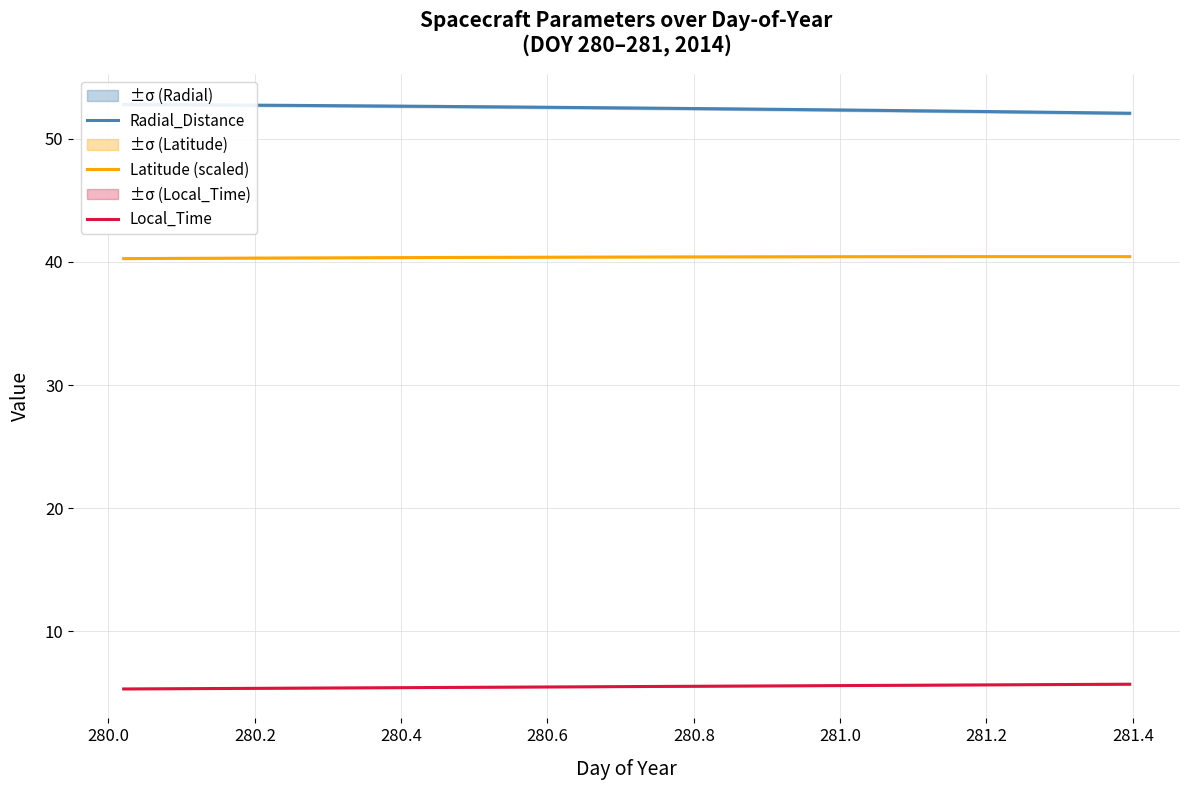

True or false: Local_Time and Latitude (scaled) intersect in this chart.

False